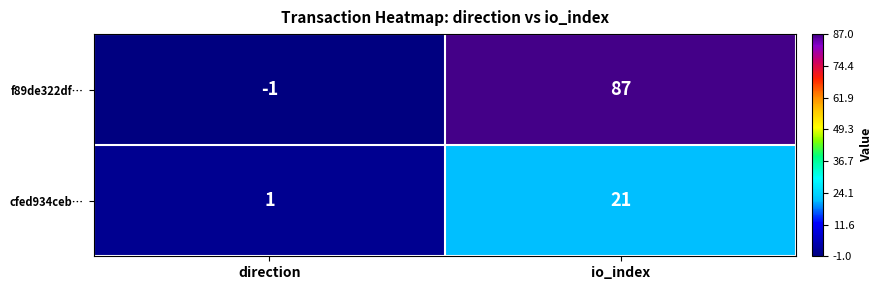

Reading right to left, list all the values displayed in this chart.

f89de322df…: io_index=87	direction=-1
cfed934ceb…: io_index=21	direction=1